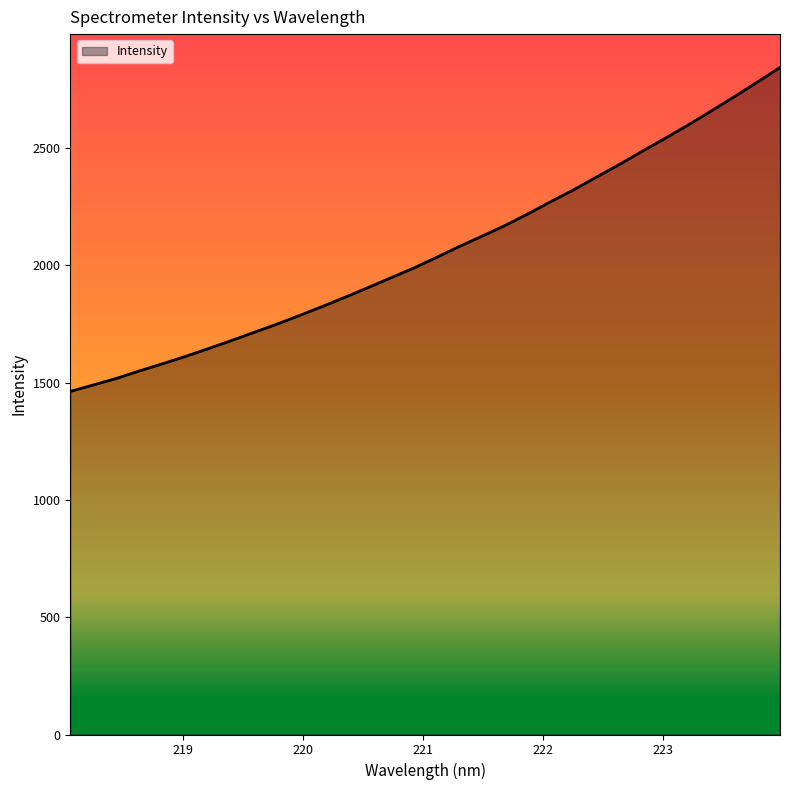

What is the minimum value shown in the chart?

1462.6